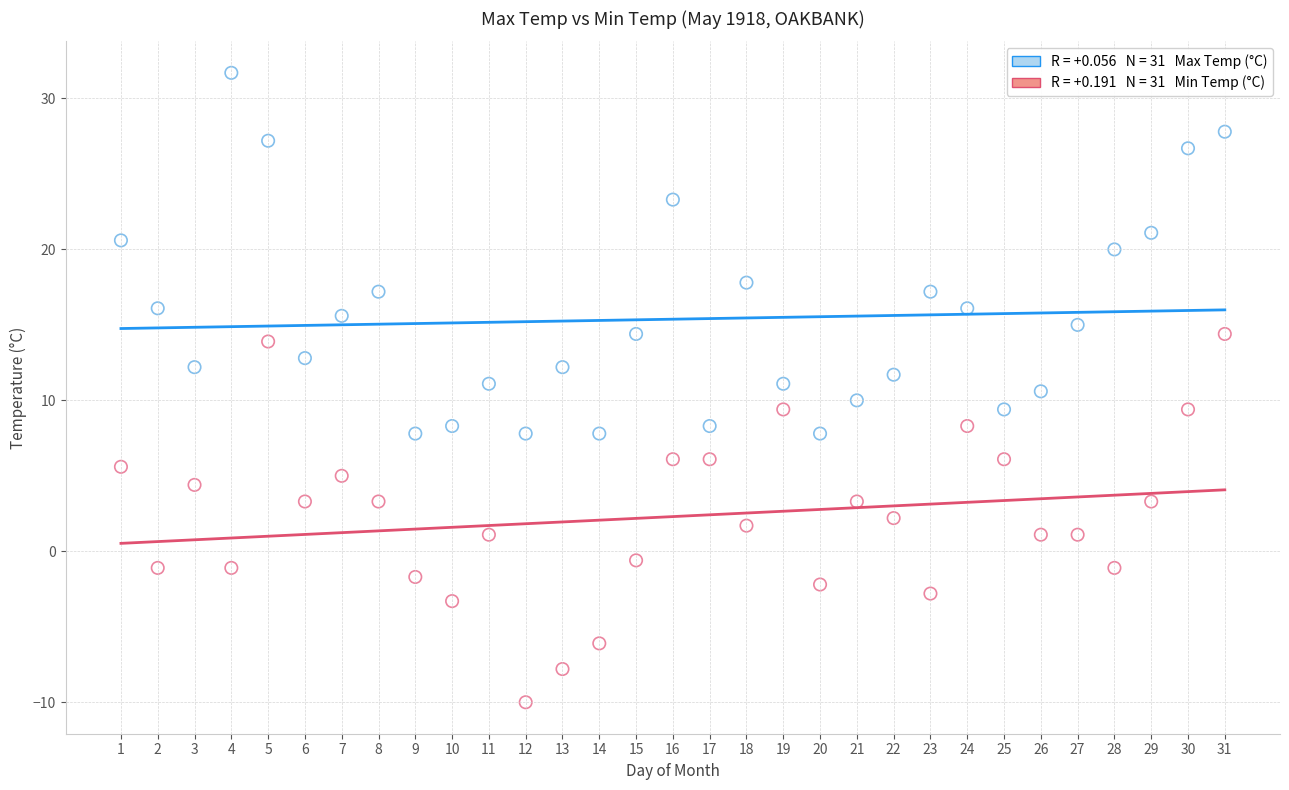

Across all data points, what is the range of Y values (max minus min)?

41.7